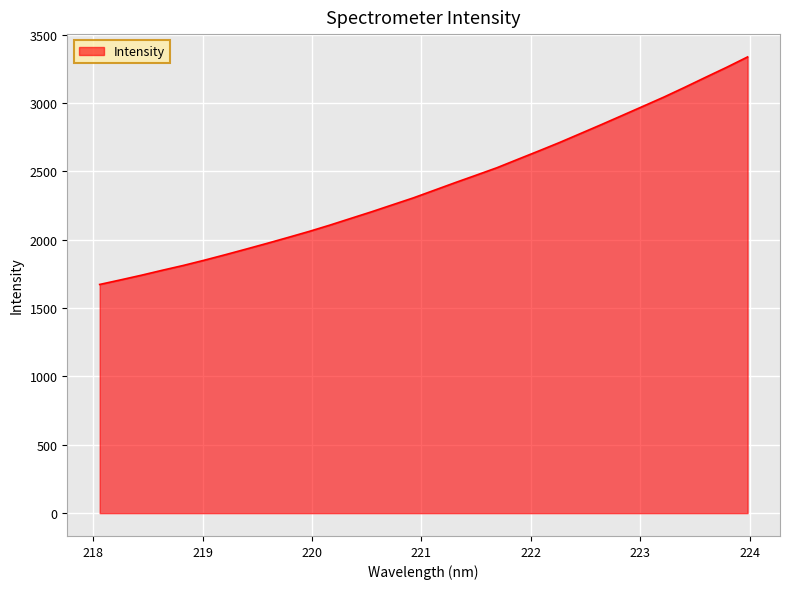

What is the difference between the maximum and minimum values?

1664.8